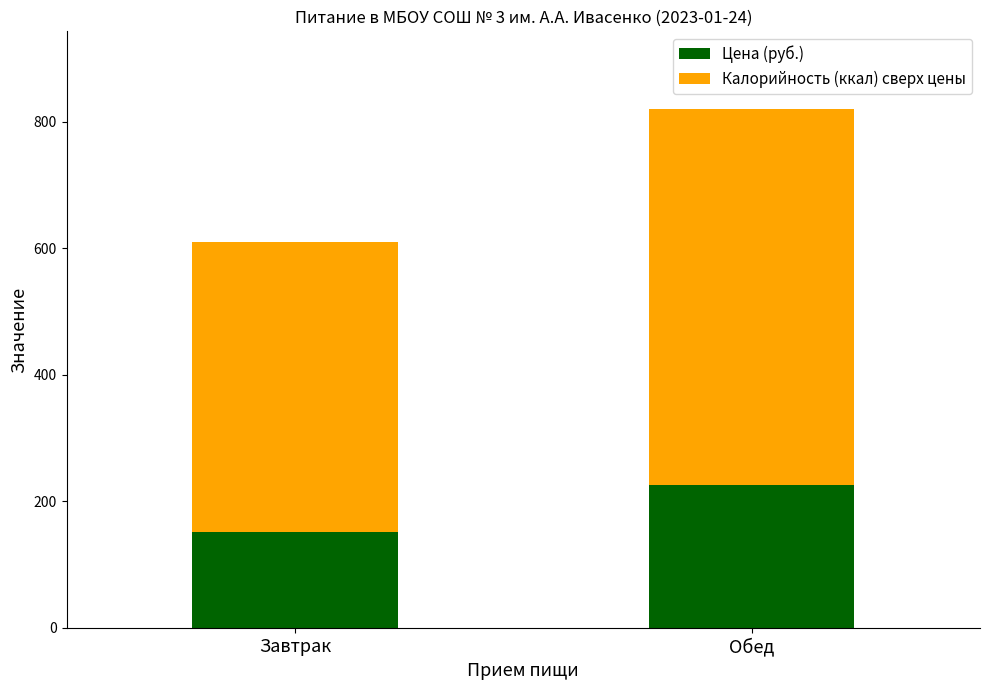

Where is Цена (руб.) nearest to the value 189?

Завтрак